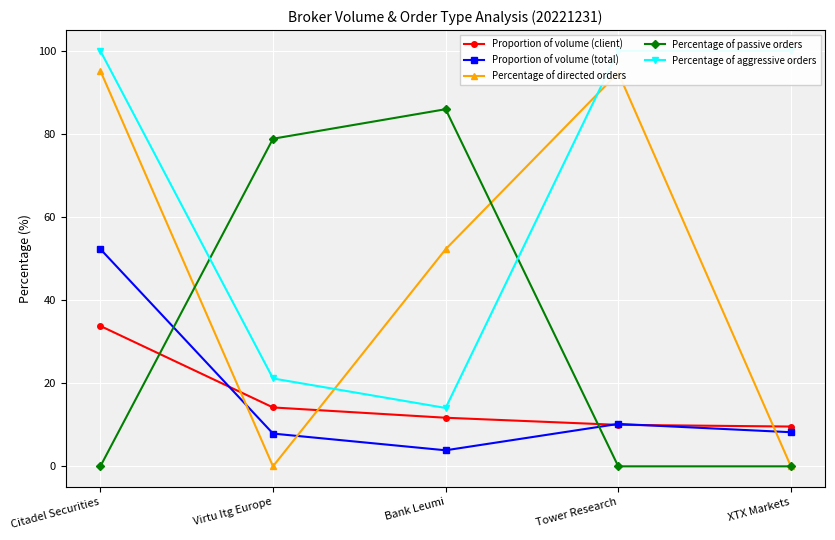

Where is Proportion of volume (total) nearest to the value 28?

Tower Research